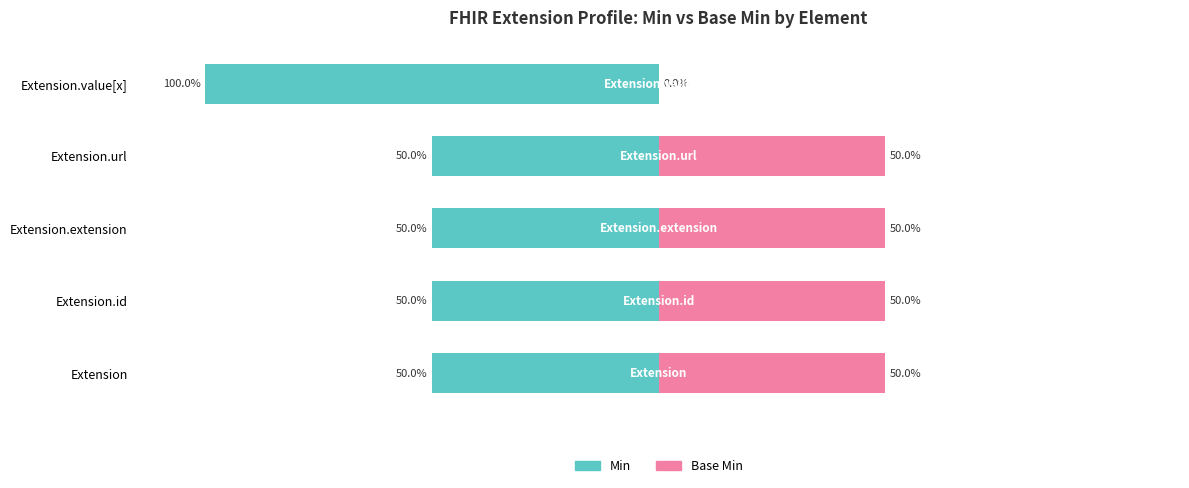

How many groups of bars are there?

5